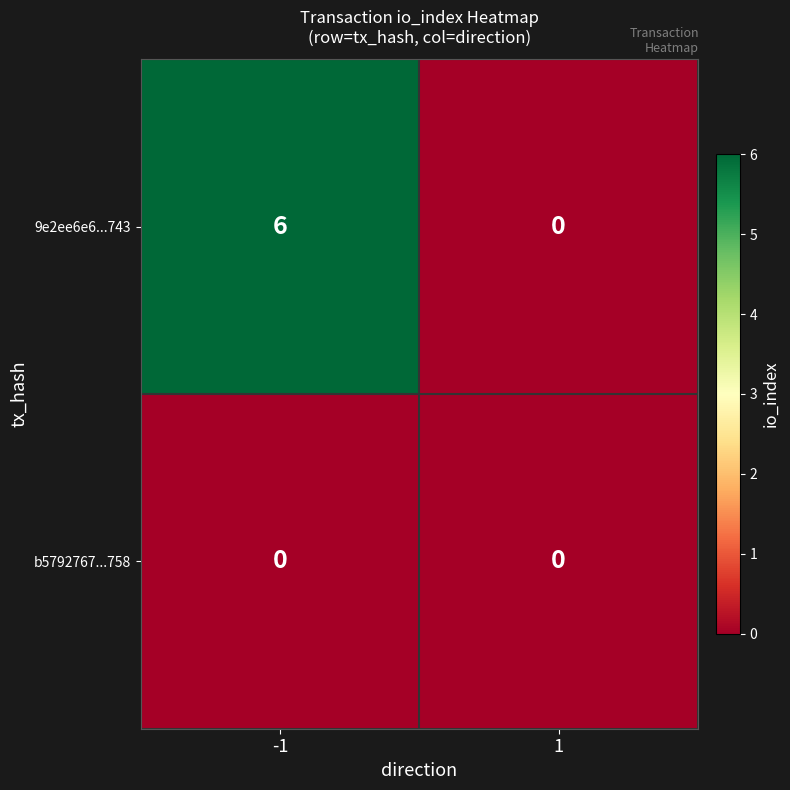

How many data points does each series have?

2